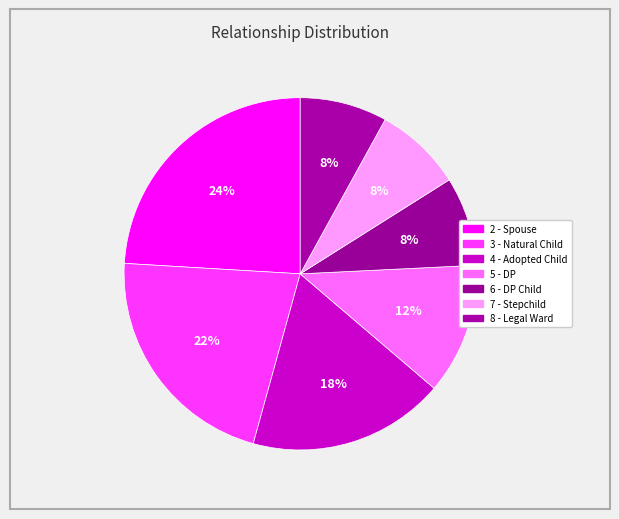

How many segments does this pie chart have?

7